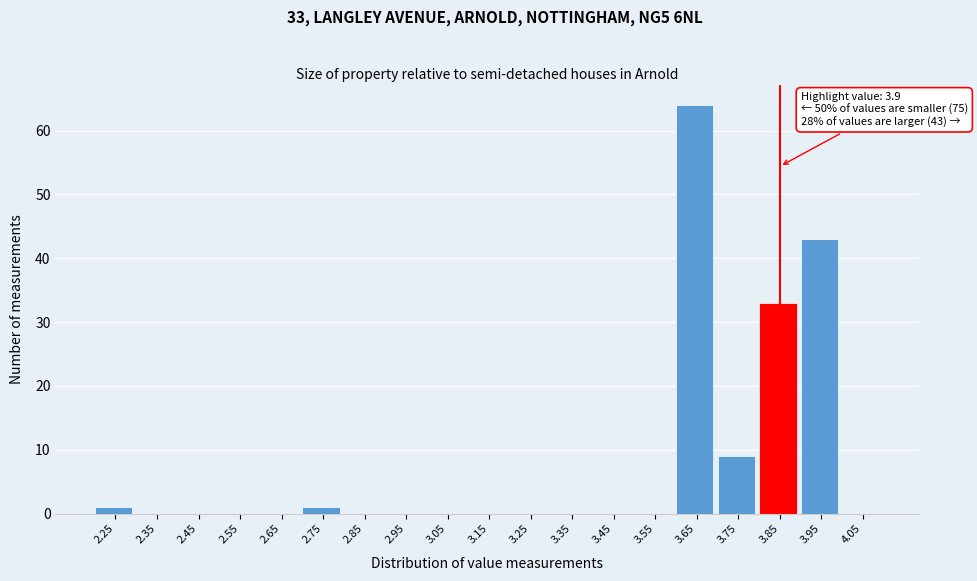

Reading right to left, transcribe all the data shown in this chart.

4.05=0	3.95=43	3.85=33	3.75=9	3.65=64	3.55=0	3.45=0	3.35=0	3.25=0	3.15=0	3.05=0	2.95=0	2.85=0	2.75=1	2.65=0	2.55=0	2.45=0	2.35=0	2.25=1